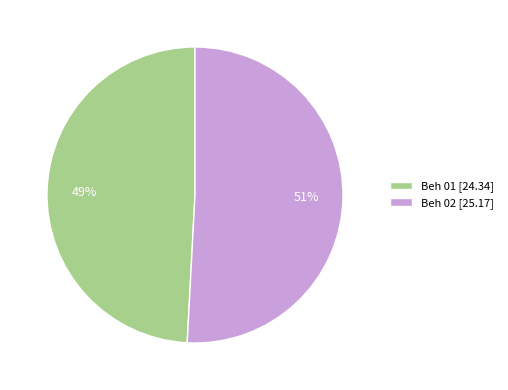

Is Beh 02 the majority of the pie?

Yes